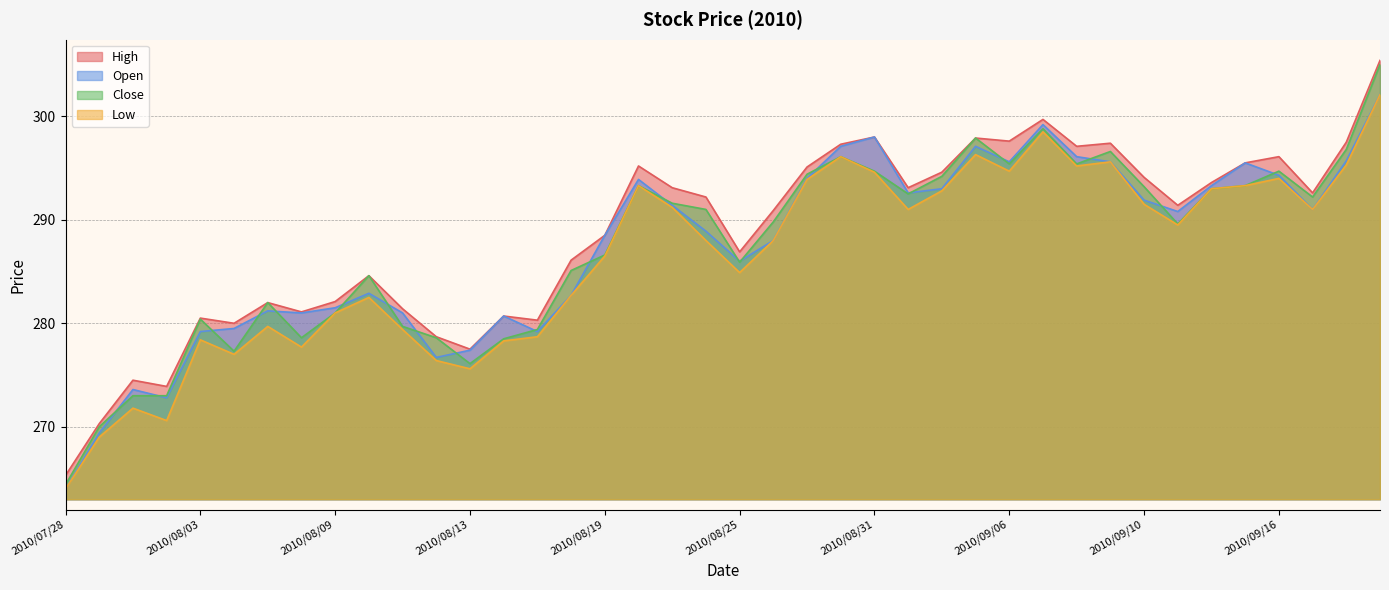

At which label does Close reach its peak?

2010/09/22